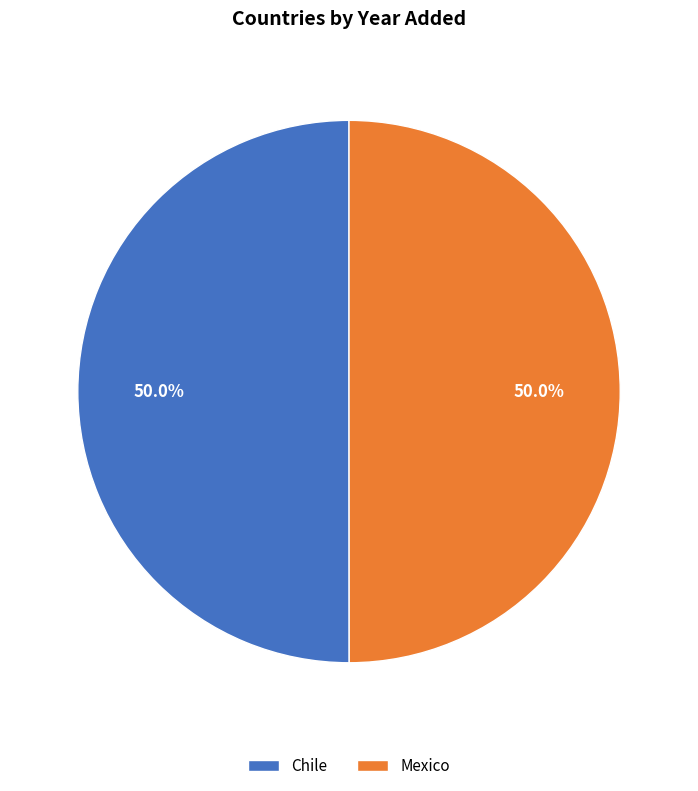

What is the ratio of the value at Chile to the value at Mexico?

1.0